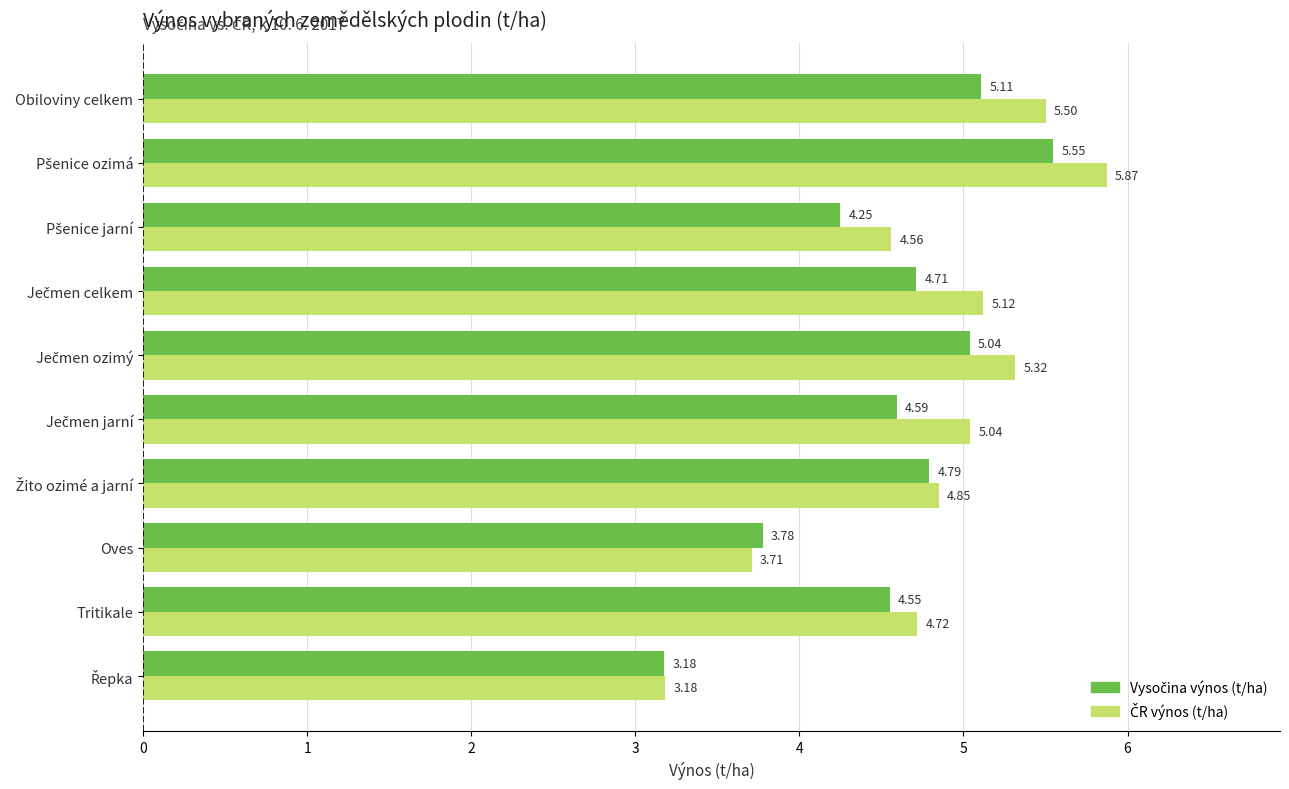

At how many categories does at least one series exceed 4?

8